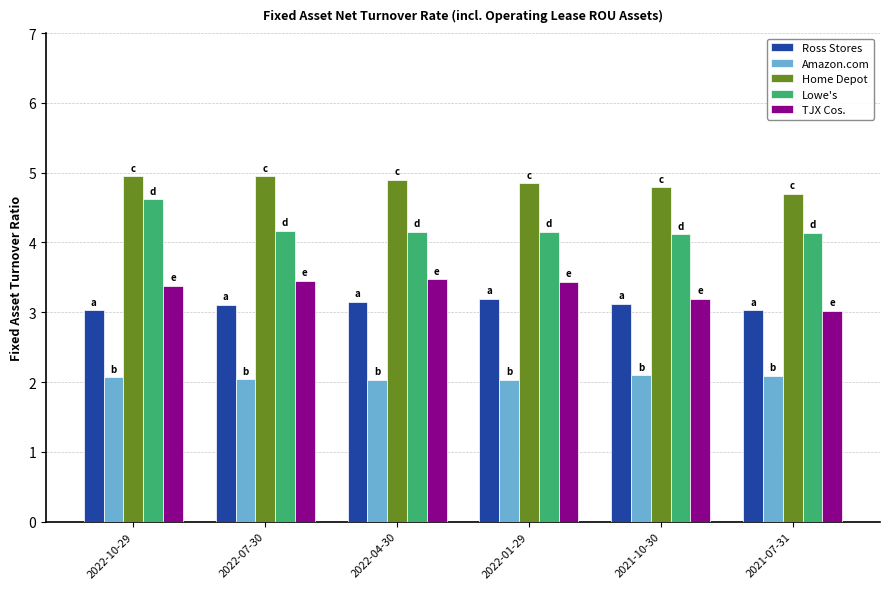

What is the difference between the highest and lowest values at 2021-10-30?

2.7